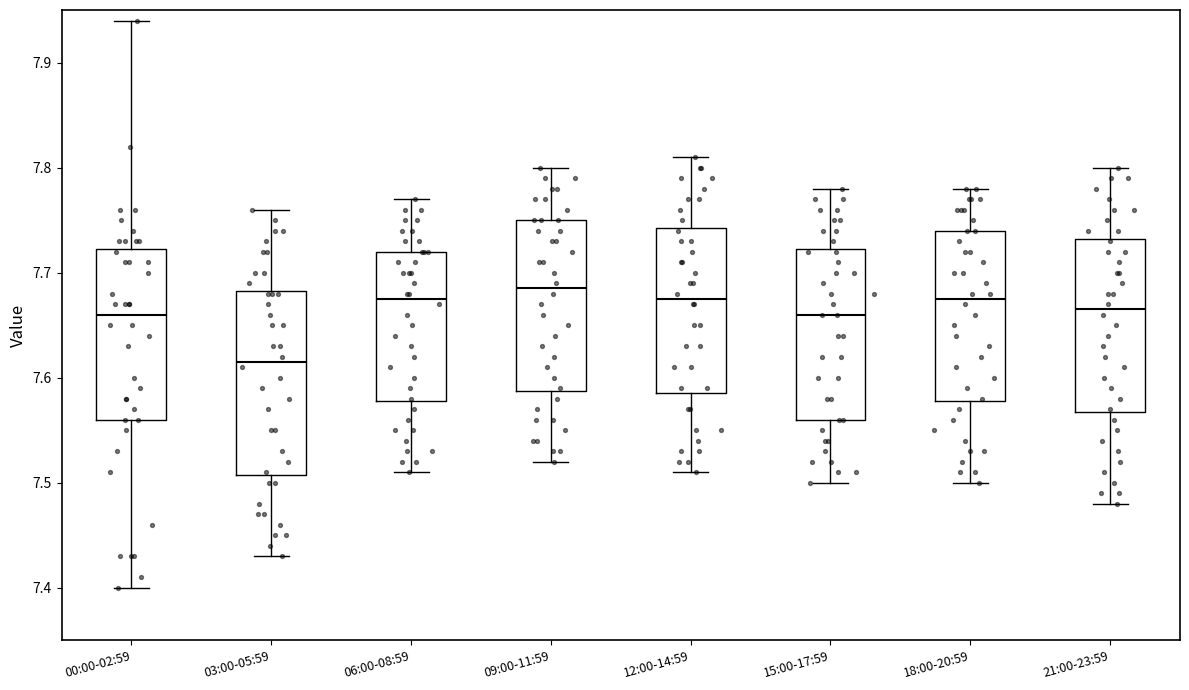

Reading left to right, read every box against the y-axis: the position of its median line, the range the box covers, and the ends of its whiskers. The values are not printed on the chart, so give them approximately, as read against the axis.

00:00-02:59: median 7.66, box 7.56 to 7.72, whiskers 7.40 to 7.94
03:00-05:59: median 7.62, box 7.51 to 7.68, whiskers 7.43 to 7.76
06:00-08:59: median 7.68, box 7.58 to 7.72, whiskers 7.51 to 7.77
09:00-11:59: median 7.69, box 7.59 to 7.75, whiskers 7.52 to 7.80
12:00-14:59: median 7.68, box 7.59 to 7.74, whiskers 7.51 to 7.81
15:00-17:59: median 7.66, box 7.56 to 7.72, whiskers 7.50 to 7.78
18:00-20:59: median 7.68, box 7.58 to 7.74, whiskers 7.50 to 7.78
21:00-23:59: median 7.67, box 7.57 to 7.73, whiskers 7.48 to 7.80